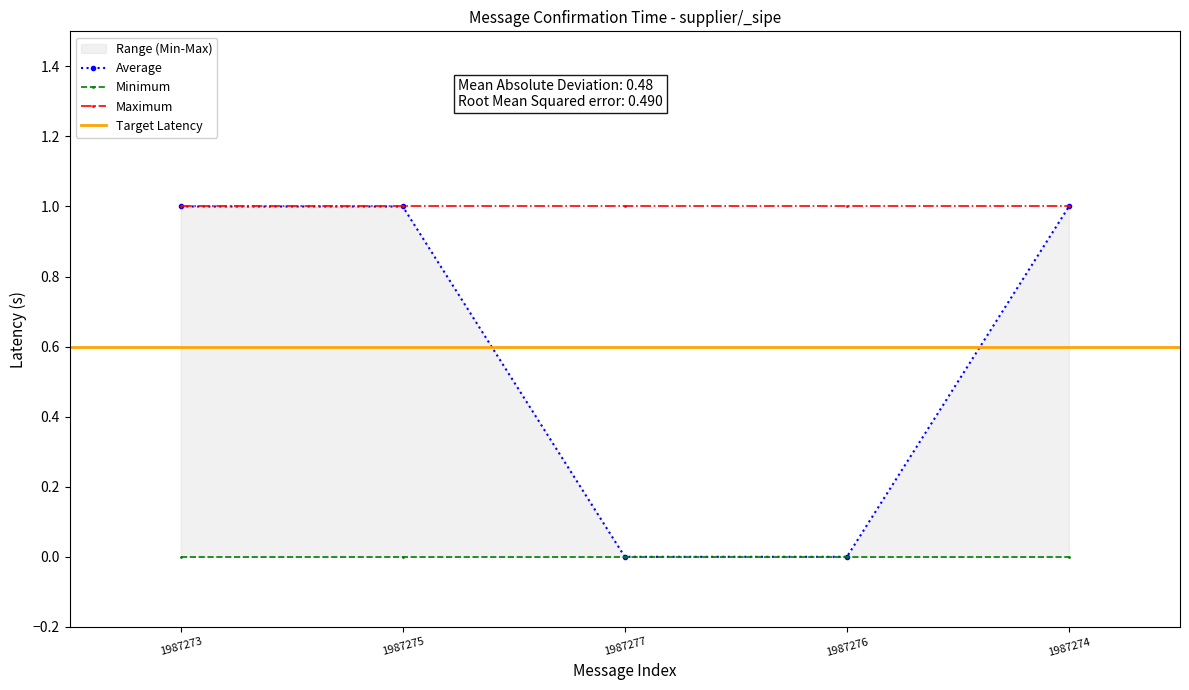

The chart shows a value of 0 at 1987276. True or false?

True